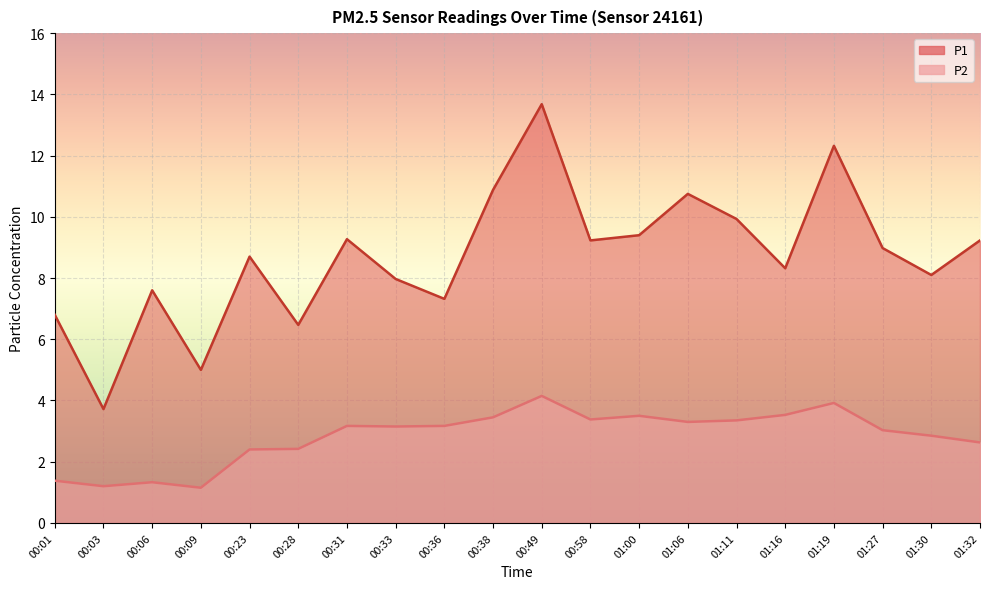

What is the difference between the maximum and minimum values in the P2 series?

3.0